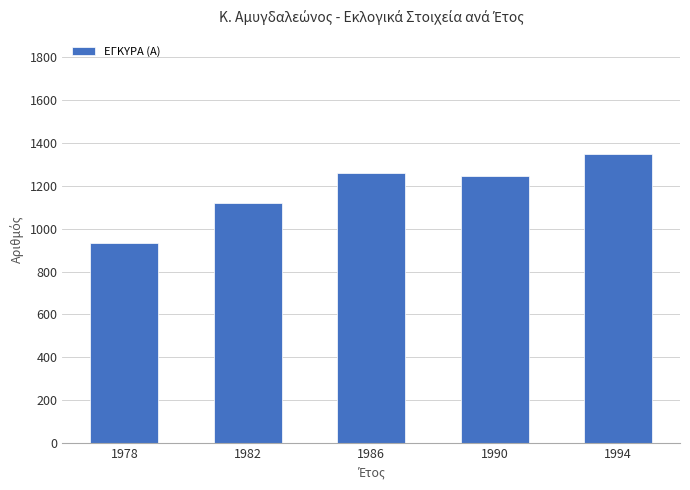

What is the sum of the values at 1986 and 1994?

2608